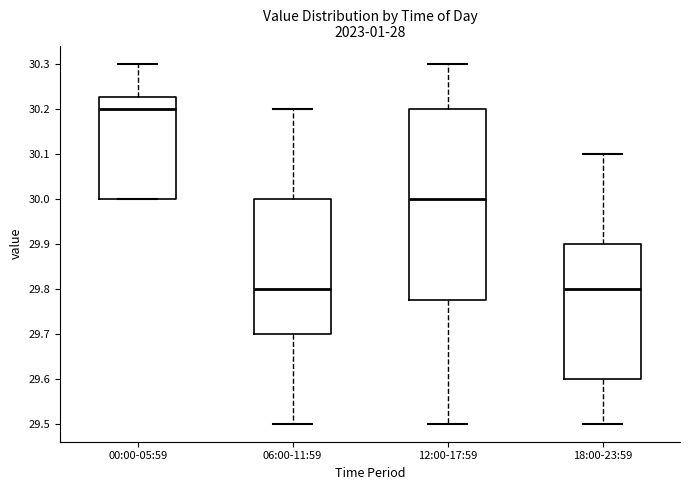

Reading left to right, transcribe this box plot: for each box, give where its median line is, the range the box spans, and where its two whiskers end, as read against the y-axis. The values are not printed on the chart, so give them approximately, as read against the axis.

00:00-05:59: median 30.20, box 30.00 to 30.23, whiskers 30.00 to 30.30
06:00-11:59: median 29.80, box 29.70 to 30.00, whiskers 29.50 to 30.20
12:00-17:59: median 30.00, box 29.78 to 30.20, whiskers 29.50 to 30.30
18:00-23:59: median 29.80, box 29.60 to 29.90, whiskers 29.50 to 30.10